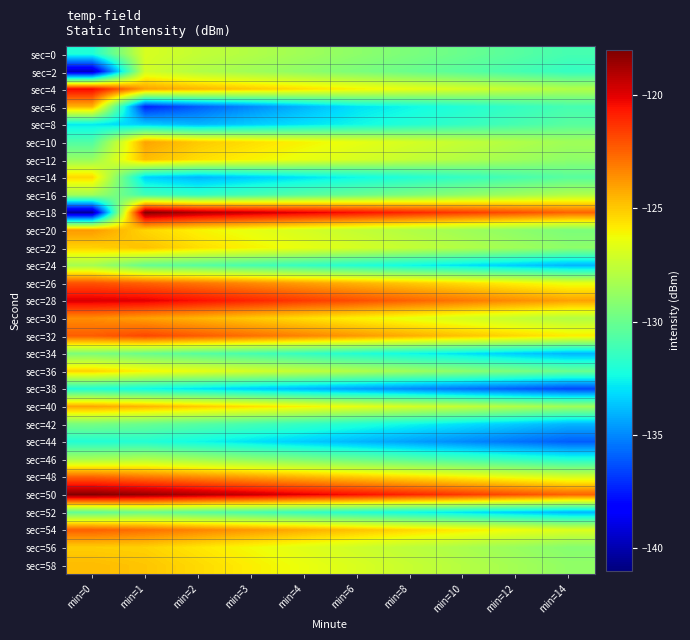

What is the spread (max minus min) of values at min=4?

14.0